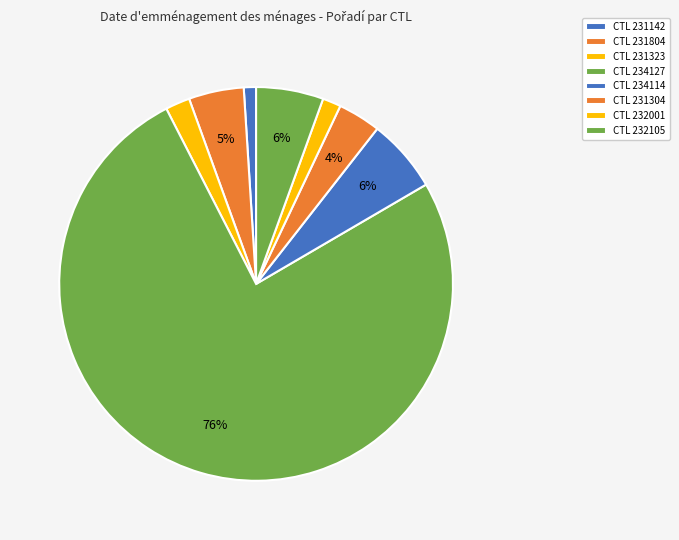

Which slice is the smallest?

231142